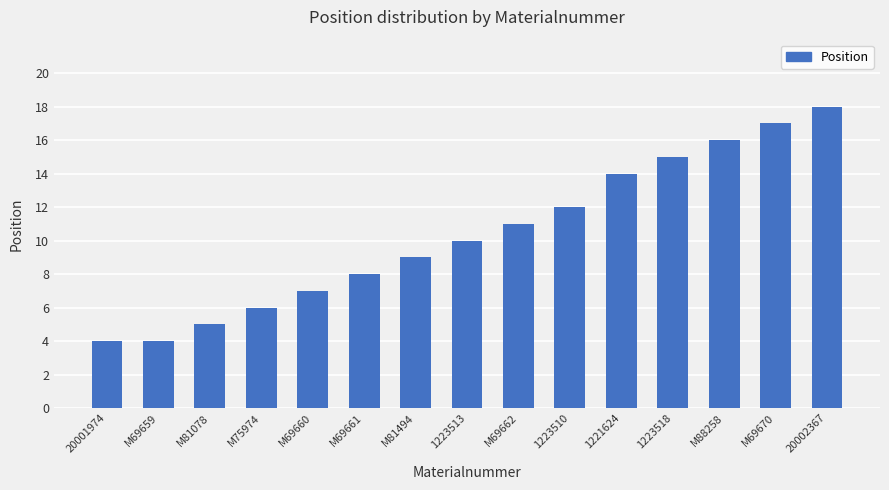

Which has a higher value, M88258 or M81078?

M88258